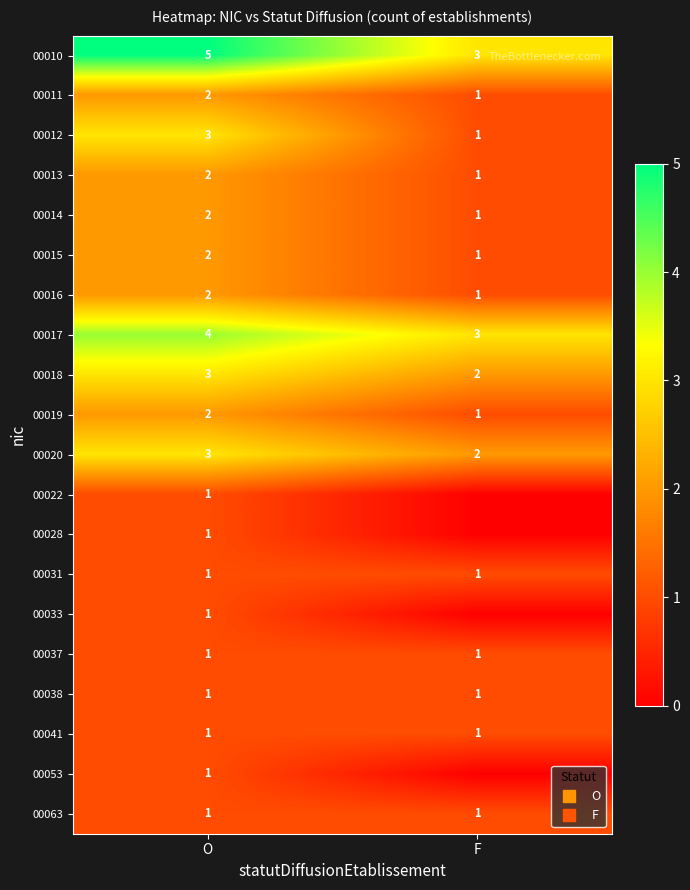

List the series in order of their peak value, highest first.

00010, 00017, 00012, 00018, 00020, 00011, 00013, 00014, 00015, 00016, 00019, 00022, 00028, 00031, 00033, 00037, 00038, 00041, 00053, 00063